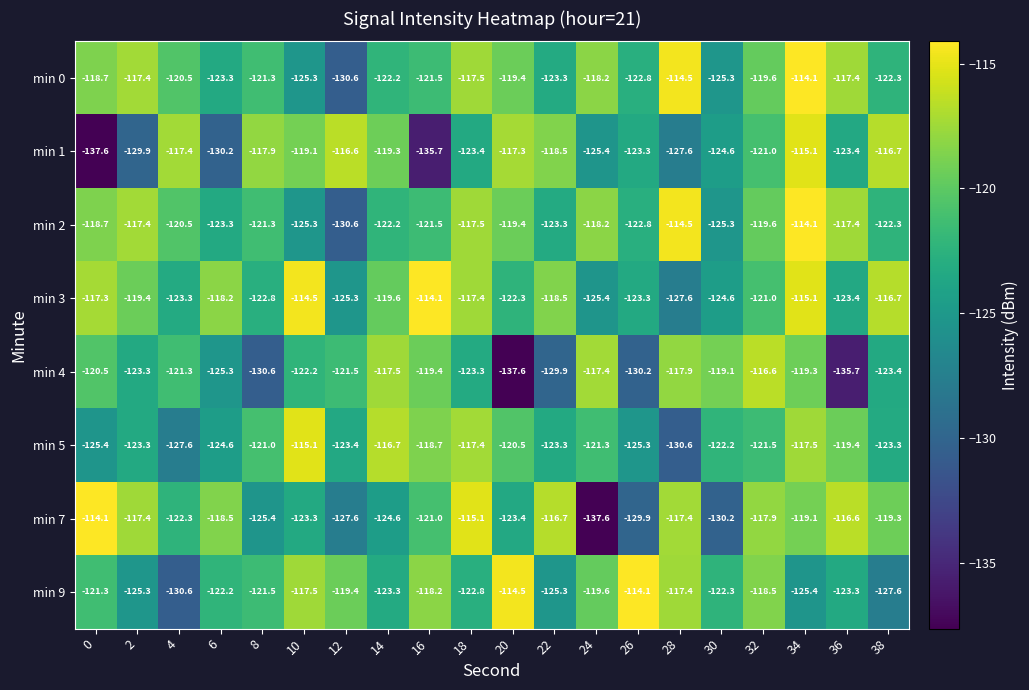

Where is min 3 nearest to the value -120?

14